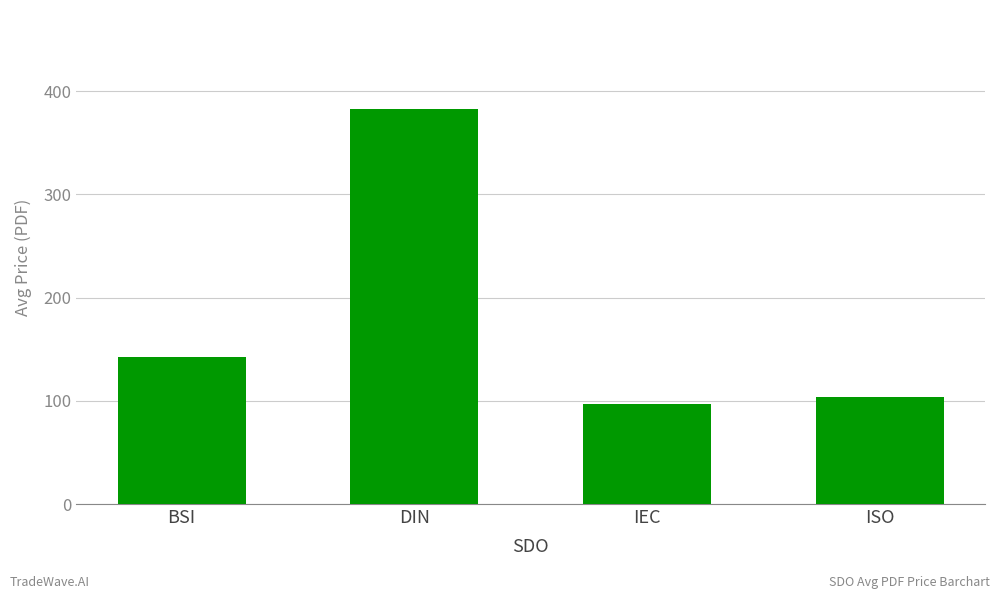

List the labels in order of value, smallest first.

IEC, ISO, BSI, DIN